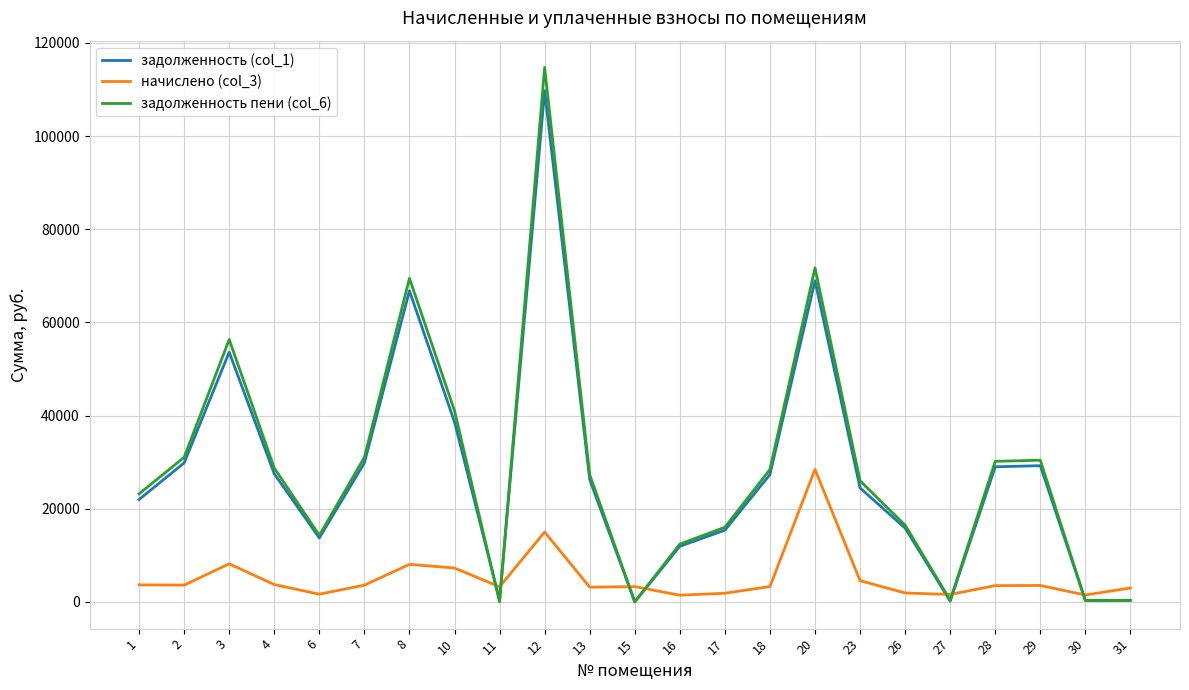

What is the sum of the задолженность пени (col_6) values at 11 and 8?

69476.4